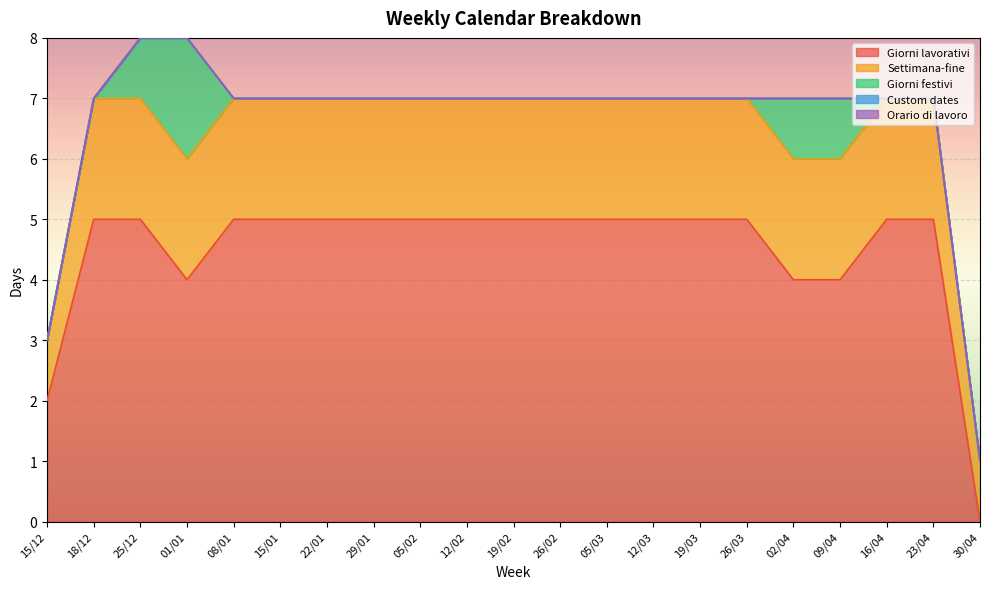

What is the label of the 11th point from the right?

19/02